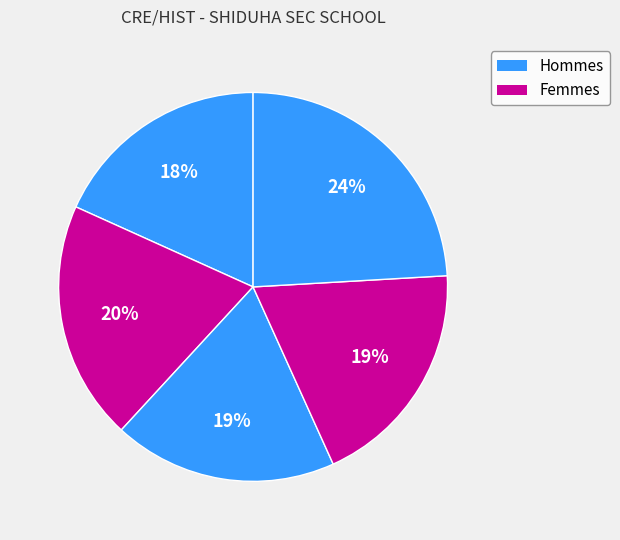

Is there a majority slice in this chart?

No